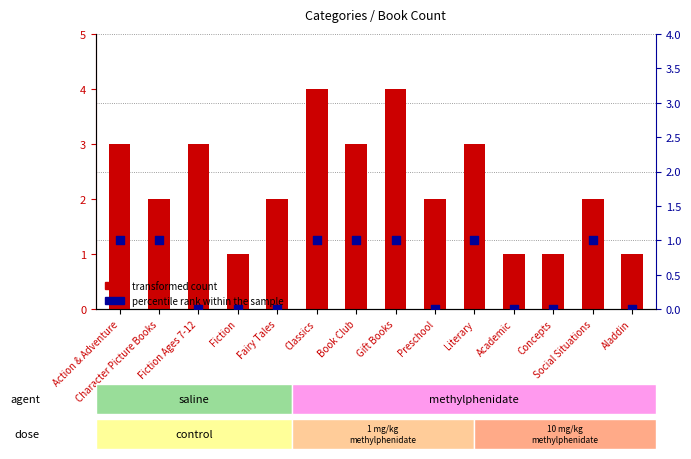

At how many categories does at least one series exceed 2?

6